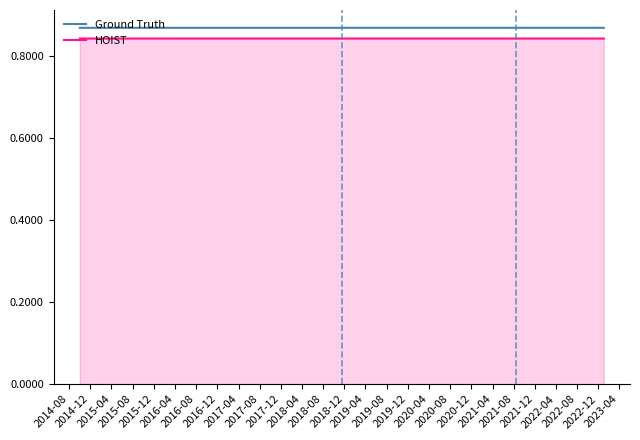

True or false: HOIST and Ground Truth intersect in this chart.

False